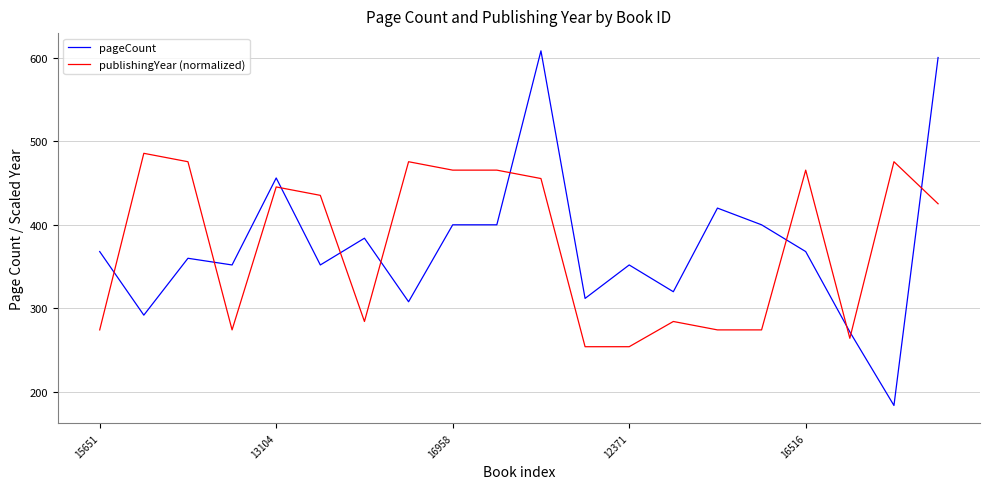

How many series are shown in this chart?

2